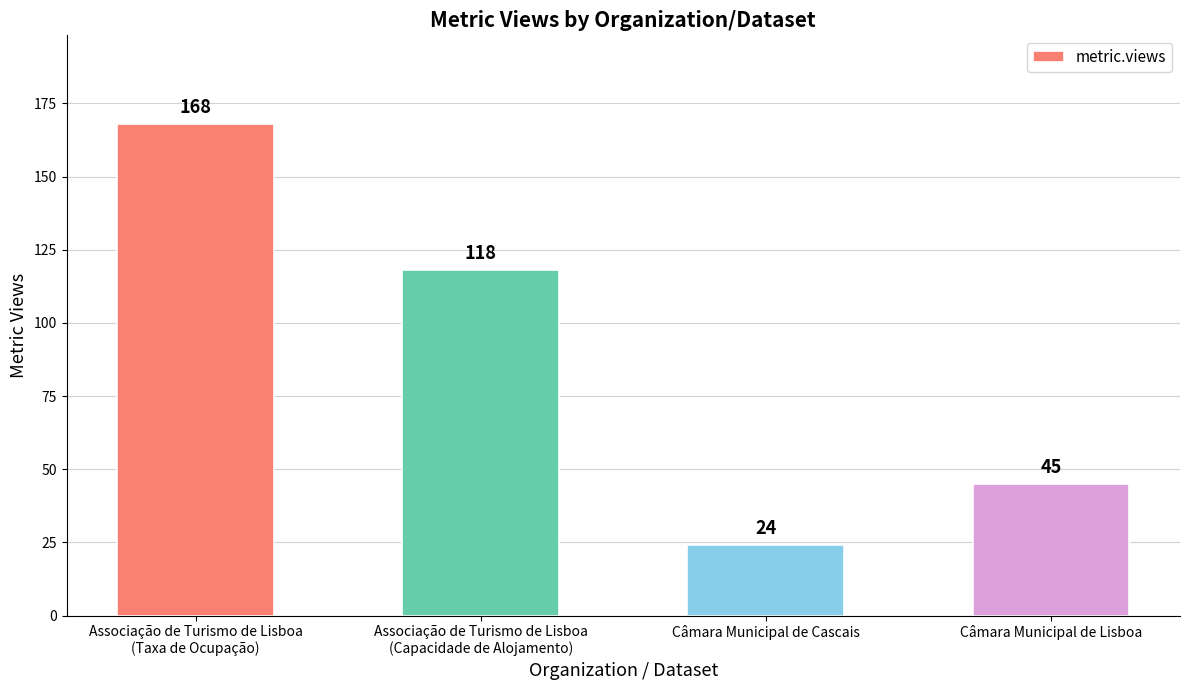

List the labels in order of value, largest first.

Associação de Turismo de Lisboa
(Taxa de Ocupação), Associação de Turismo de Lisboa
(Capacidade de Alojamento), Câmara Municipal de Lisboa, Câmara Municipal de Cascais